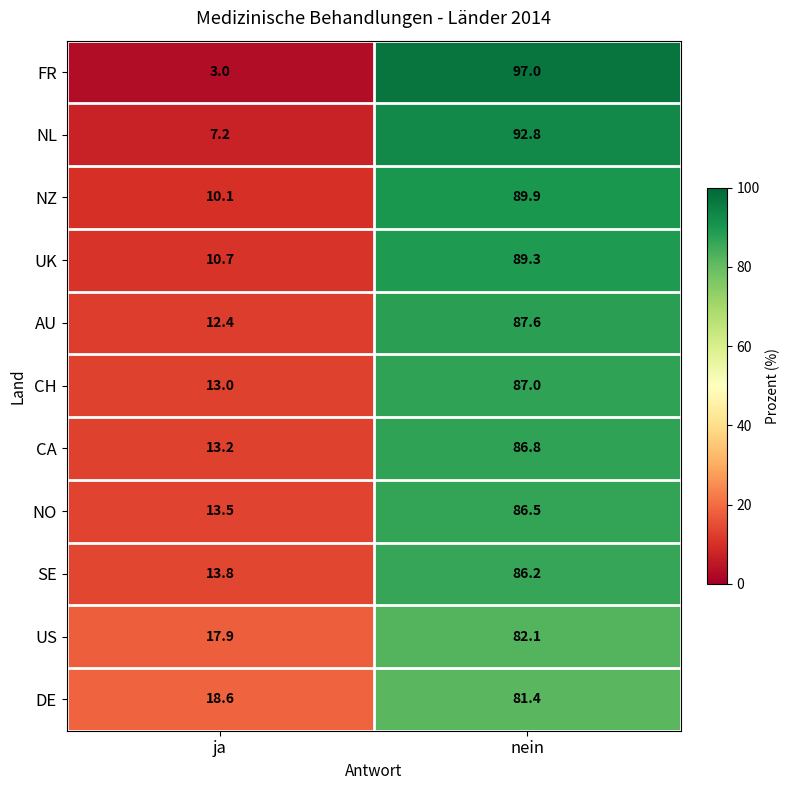

What is the spread (max minus min) of values at ja?

15.6